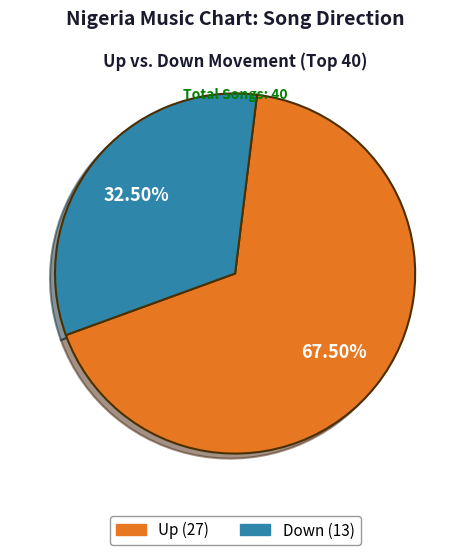

Does any single category account for the majority?

Yes